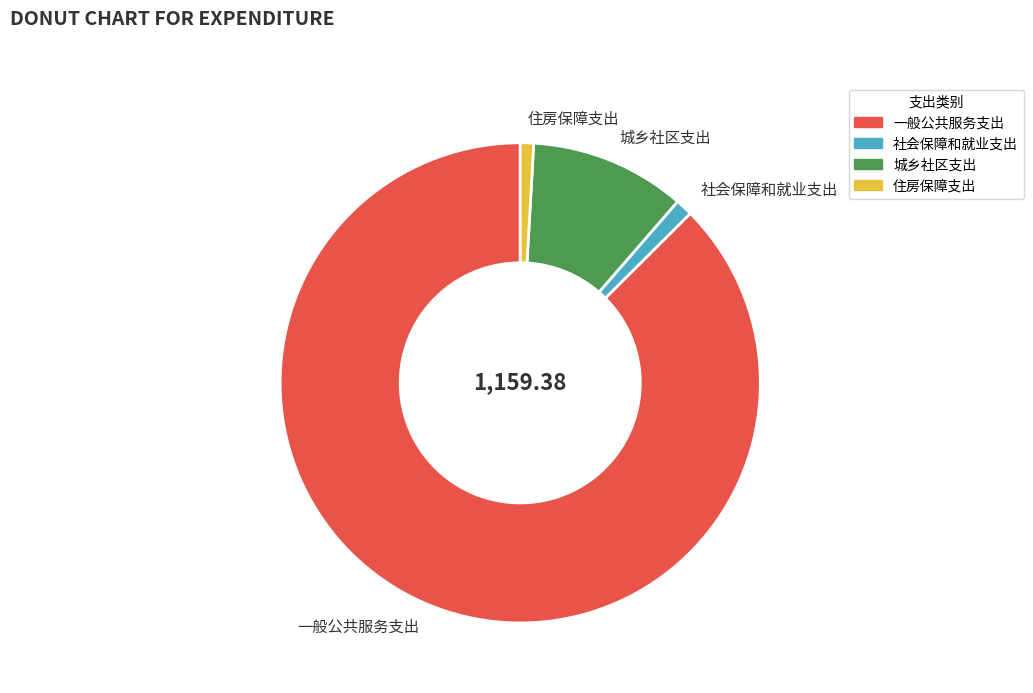

The 社会保障和就业支出 slice represents 1% of the pie. True or false?

True